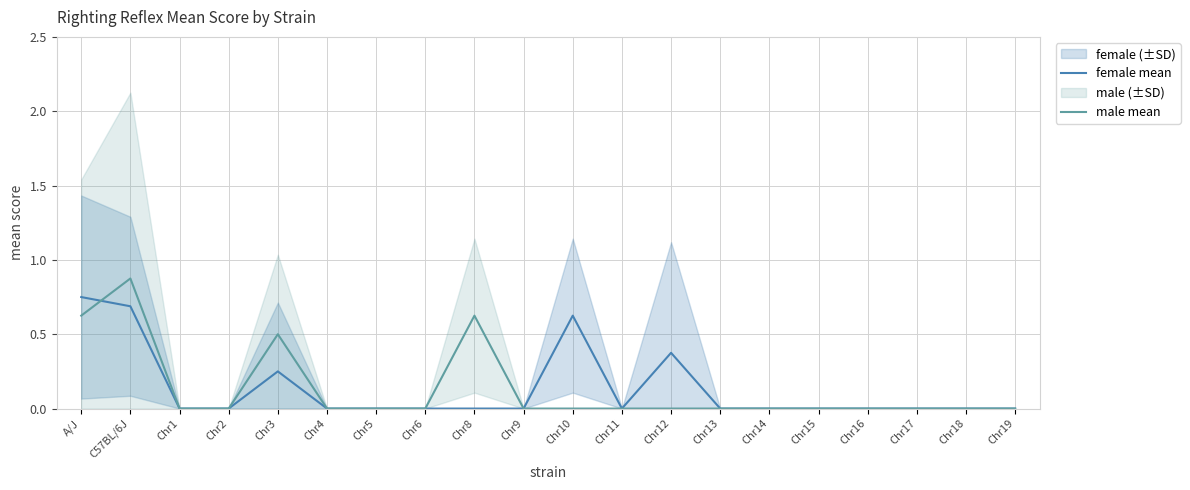

At which label does female mean reach its minimum?

Chr1